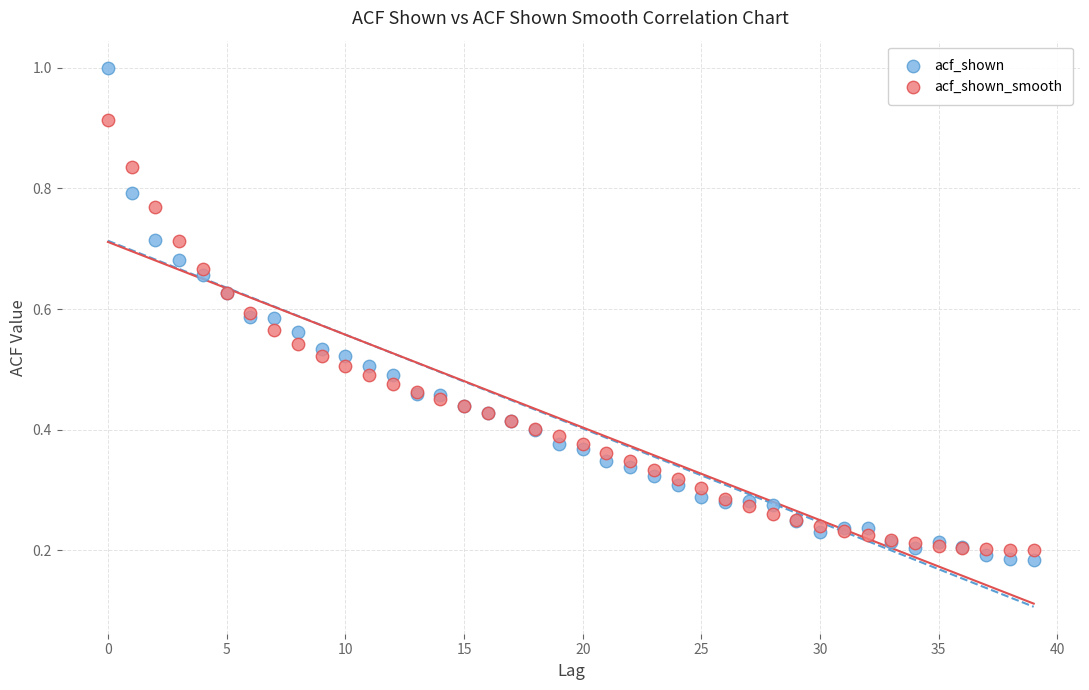

Which series reaches the maximum Y coordinate?

acf_shown